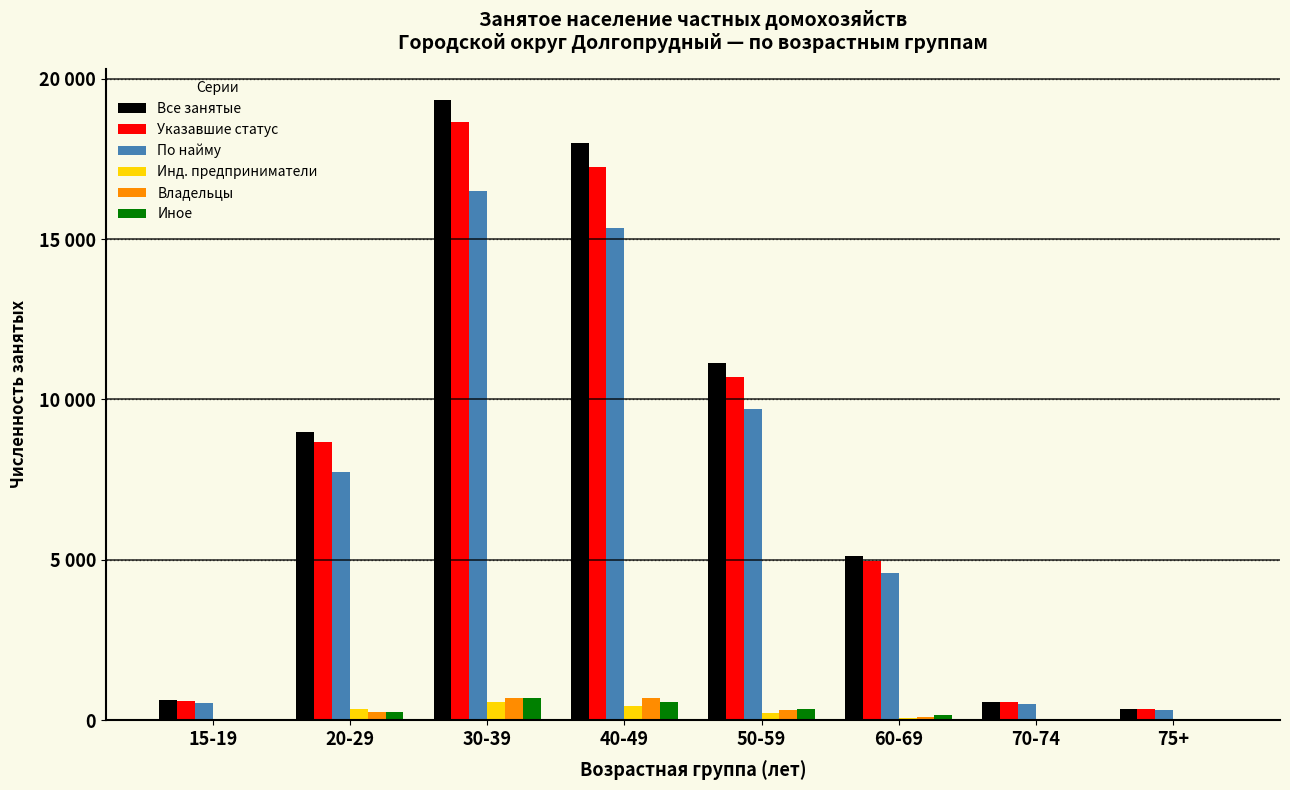

Between 30-39 and 40-49, which is larger?

30-39